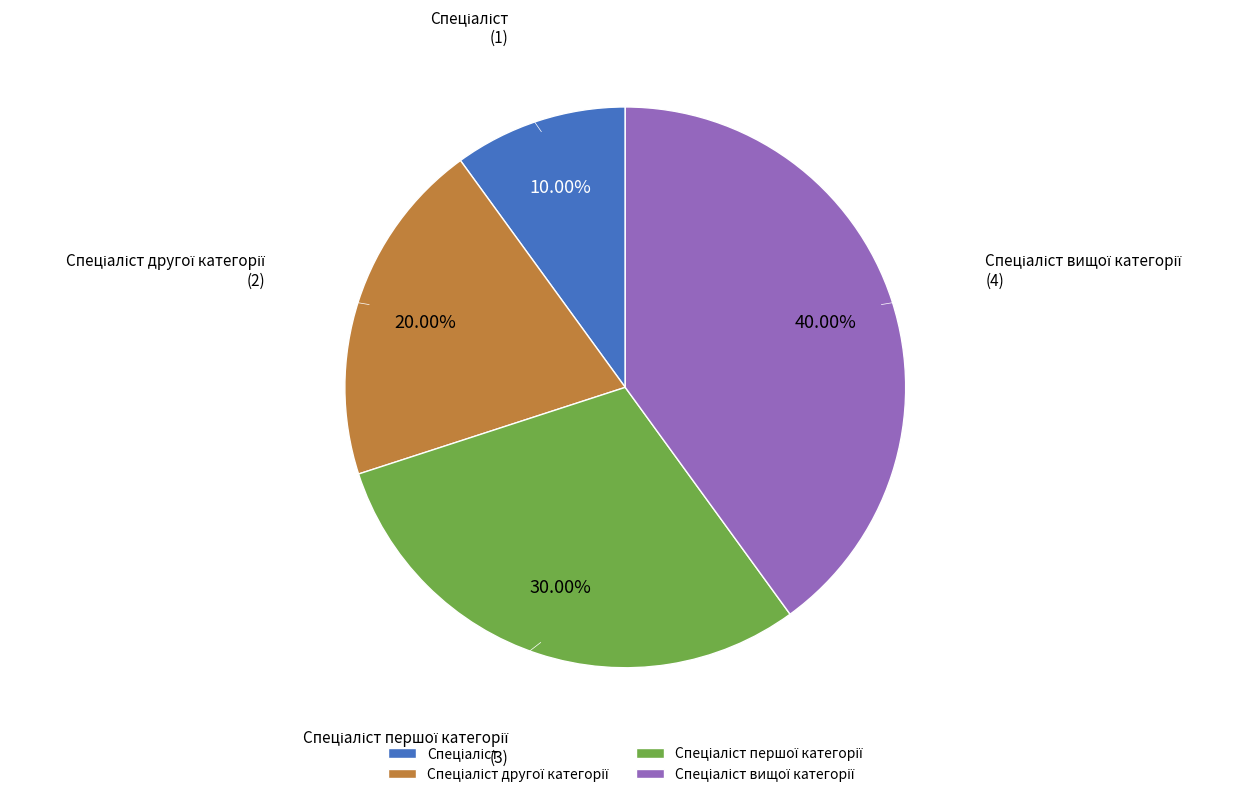

Is there a majority slice in this chart?

No